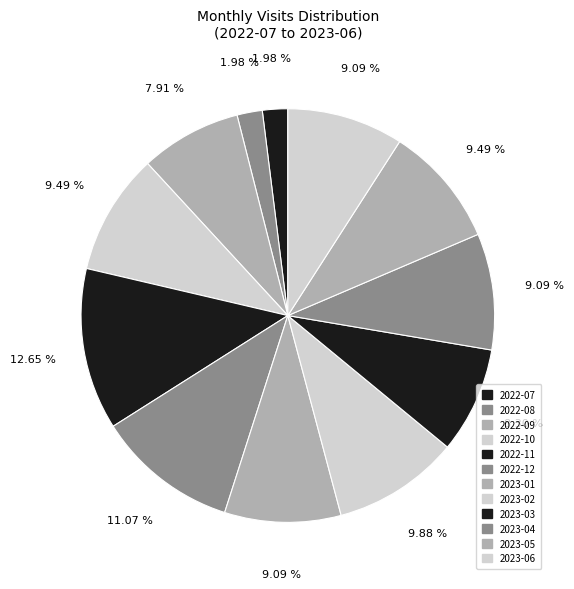

Which slice is the smallest?

2022-07